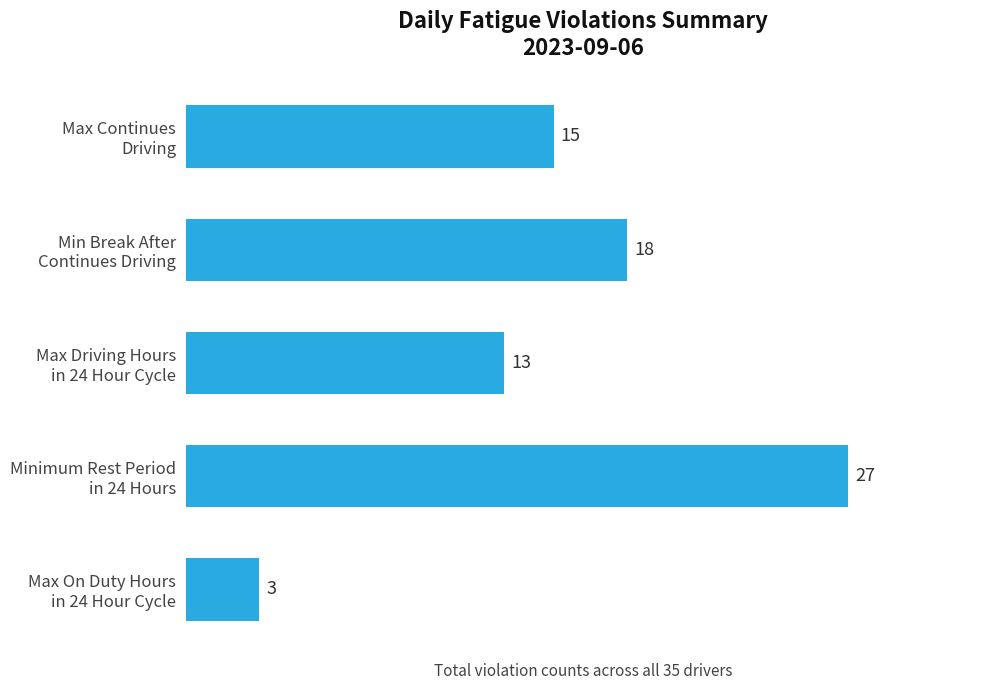

What is the value of the 3rd bar from the top?

13